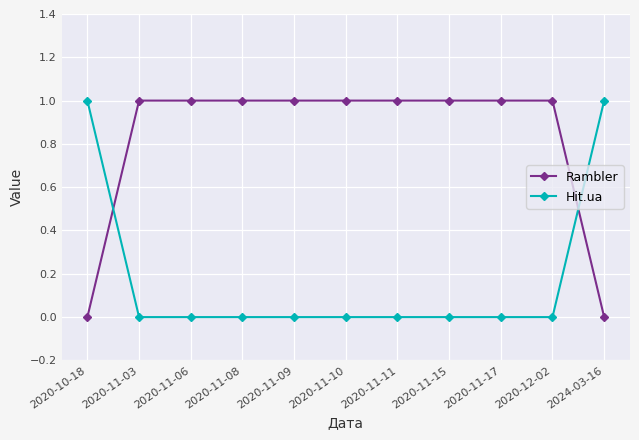

List the series in order of their overall mean, highest first.

Rambler, Hit.ua